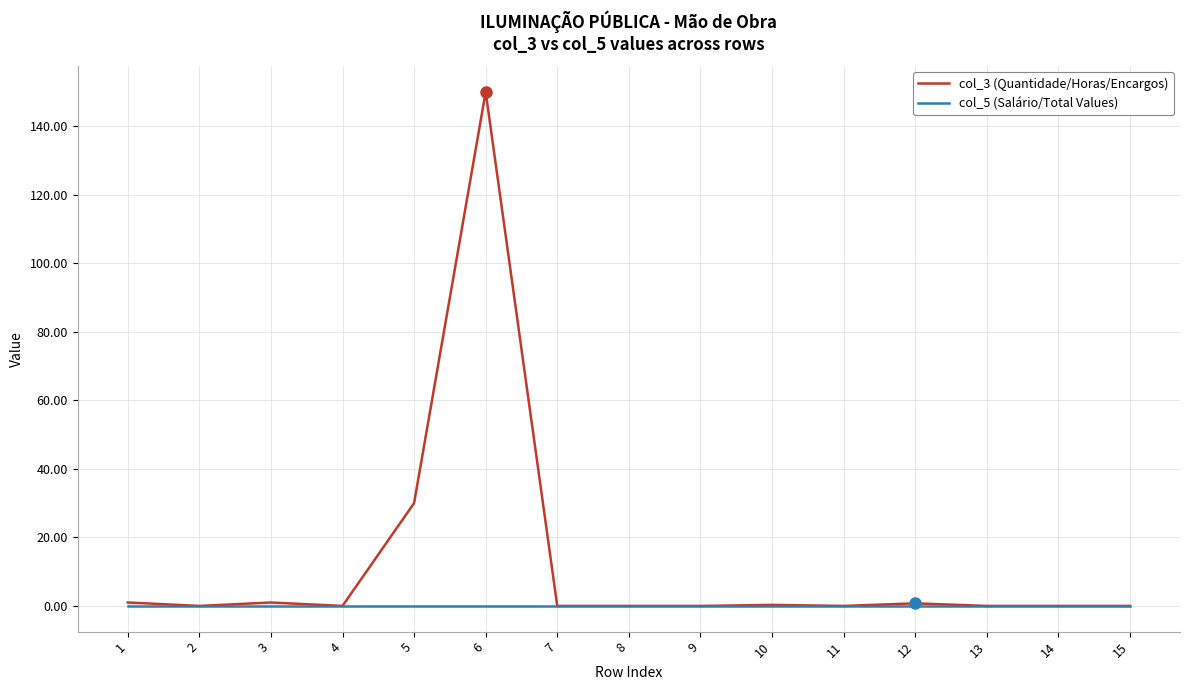

Is the value of col_3 (Quantidade/Horas/Encargos) at 5 greater than the value of col_5 (Salário/Total Values) at 14?

Yes